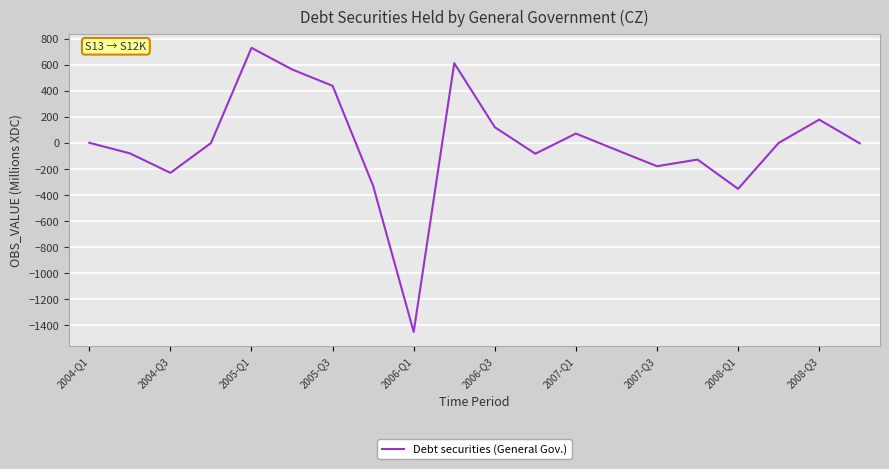

What is the maximum value shown in the chart?

730